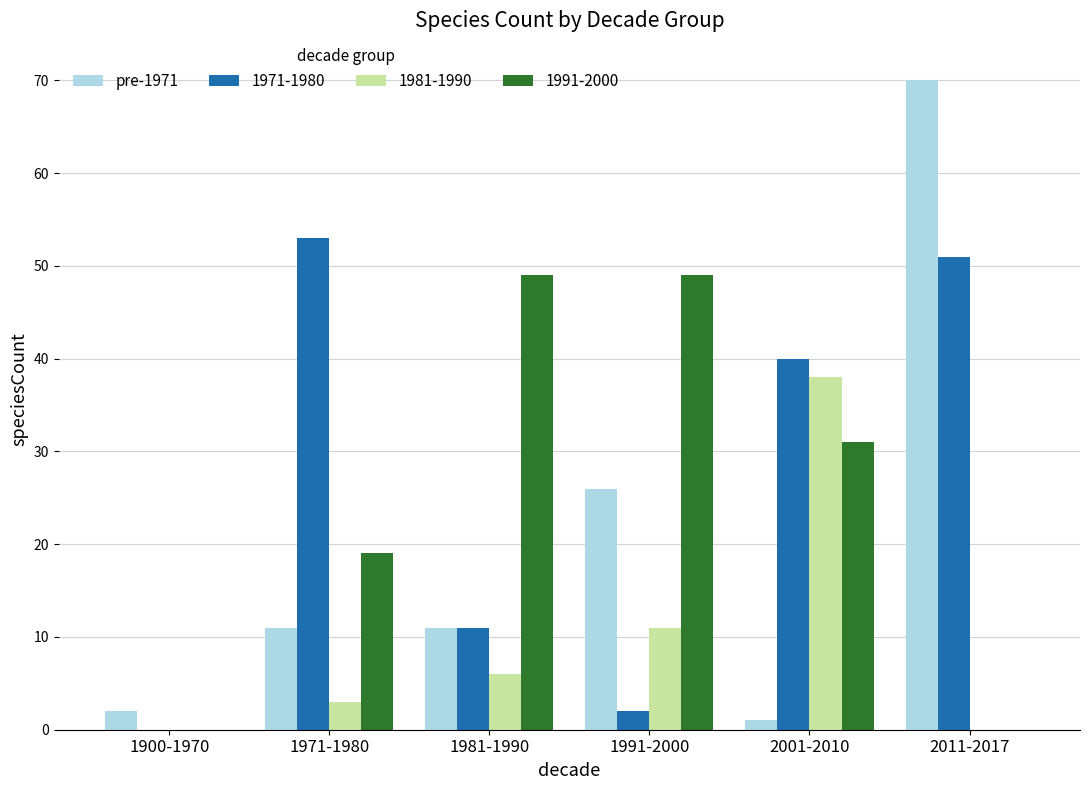

Which series changed the most between 1900-1970 and 2011-2017?

pre-1971